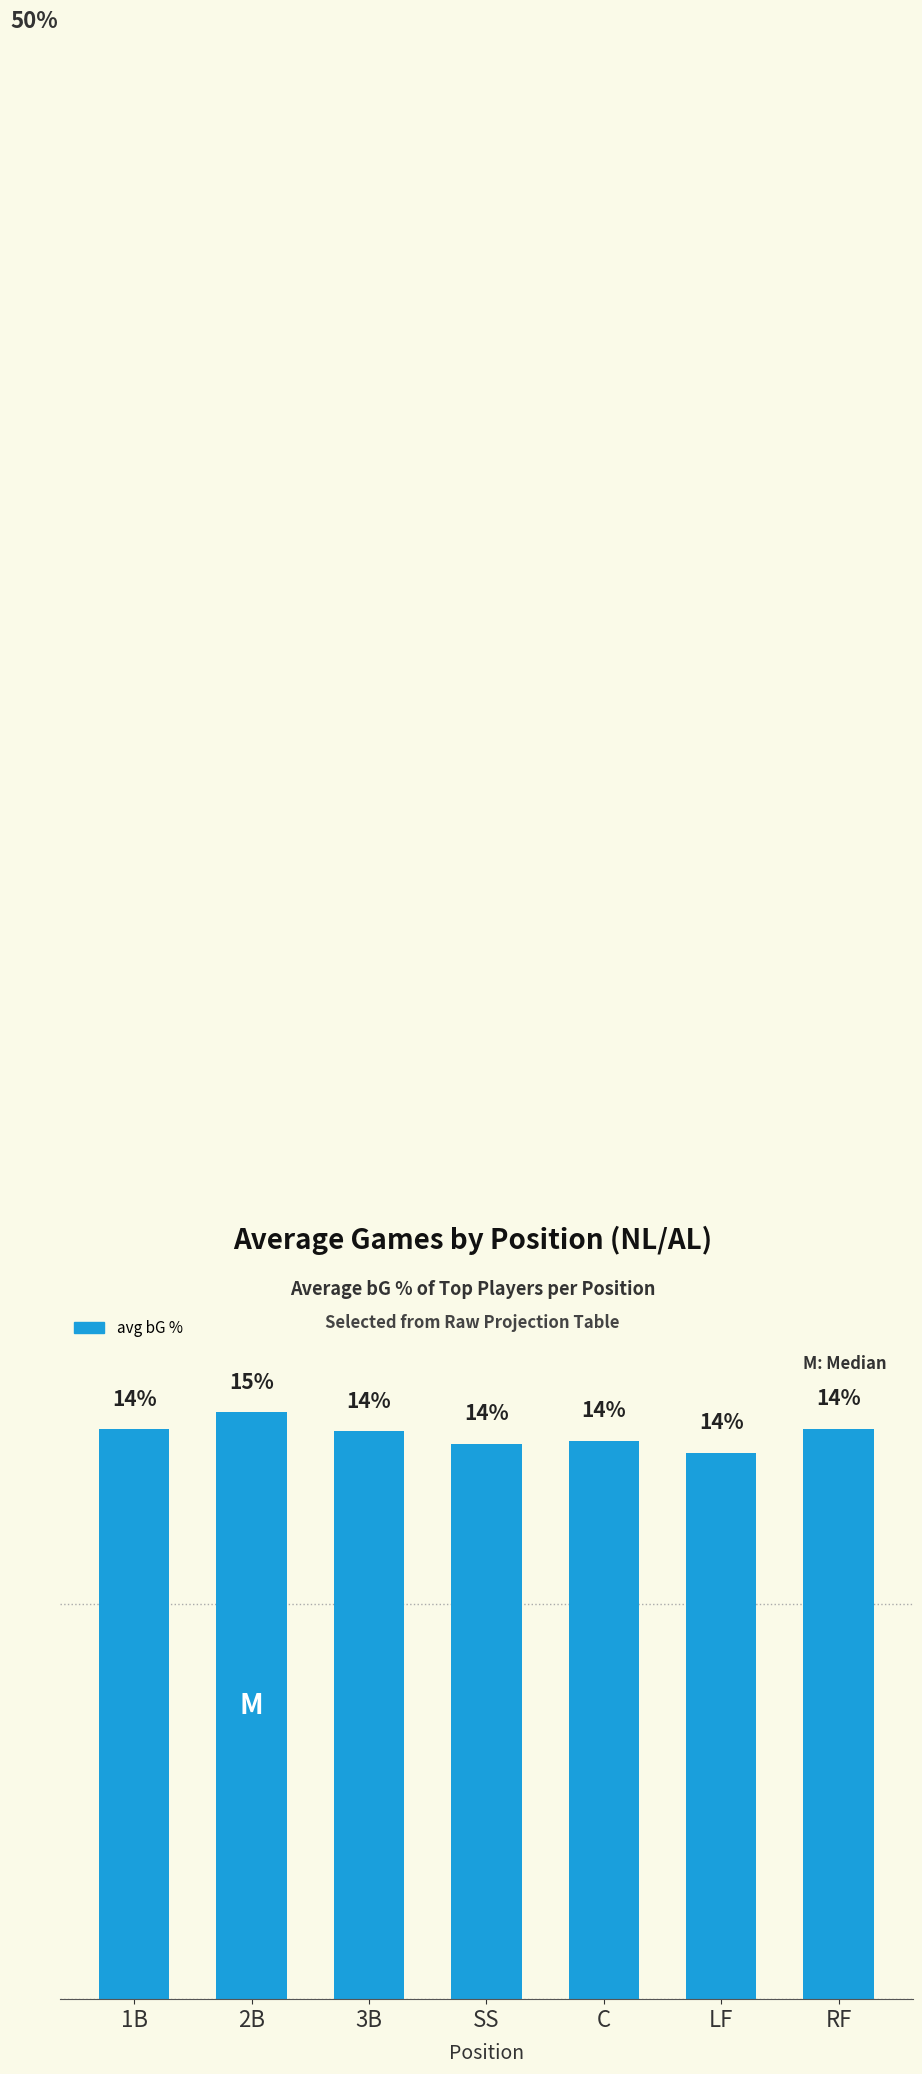

What is the label of the 2nd bar from the left?

2B